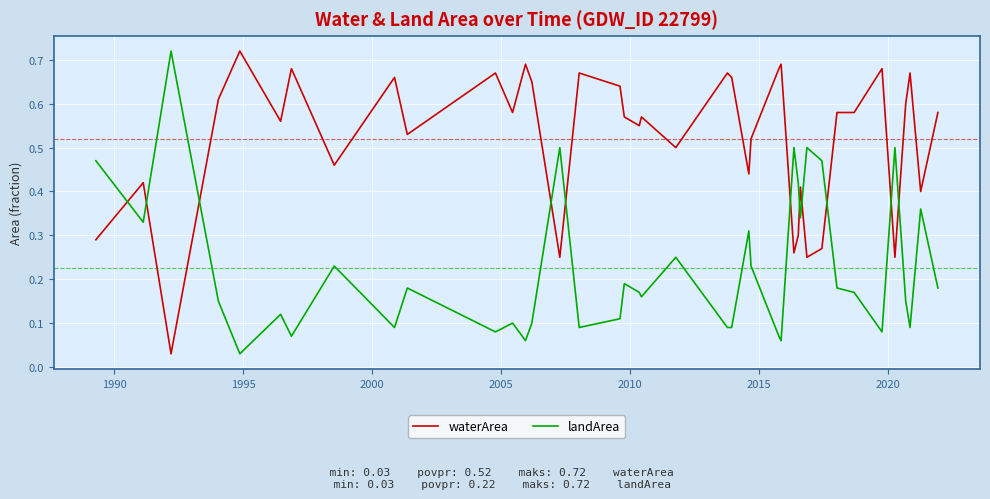

After their last crossing, which series has the higher values: landArea or waterArea?

waterArea